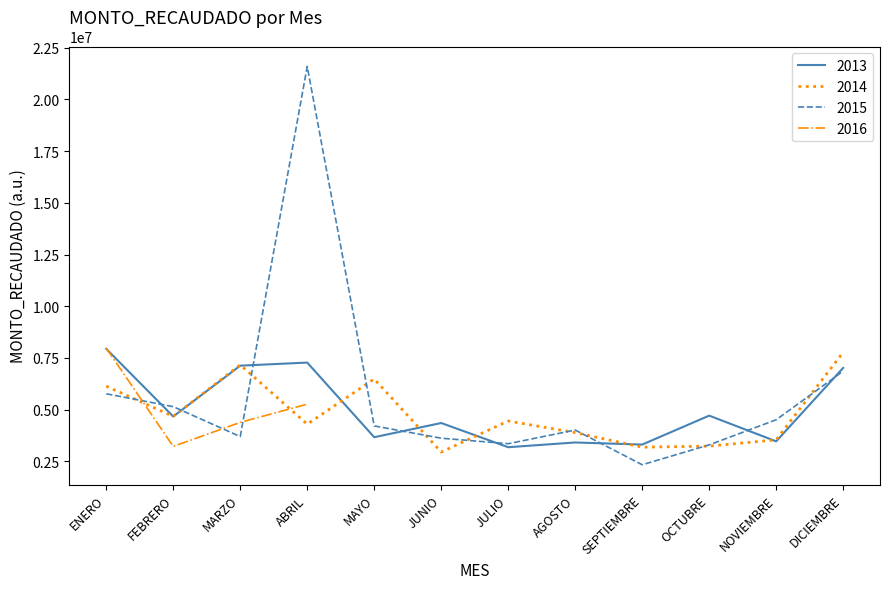

At which category does the chart reach its peak across all series?

ABRIL